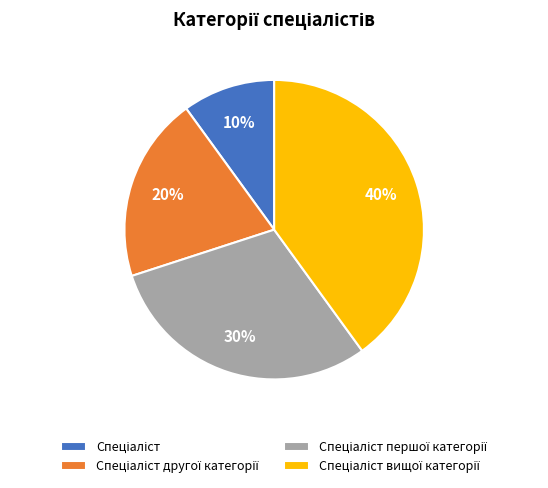

To the nearest percent, what is the difference between the largest and smallest slice percentages?

30%